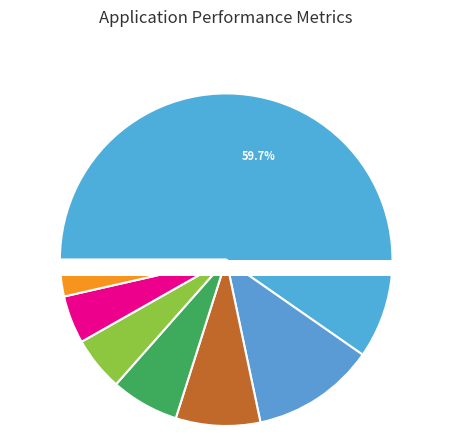

Combined, what portion of the pie is 02 and 12?

15.6%